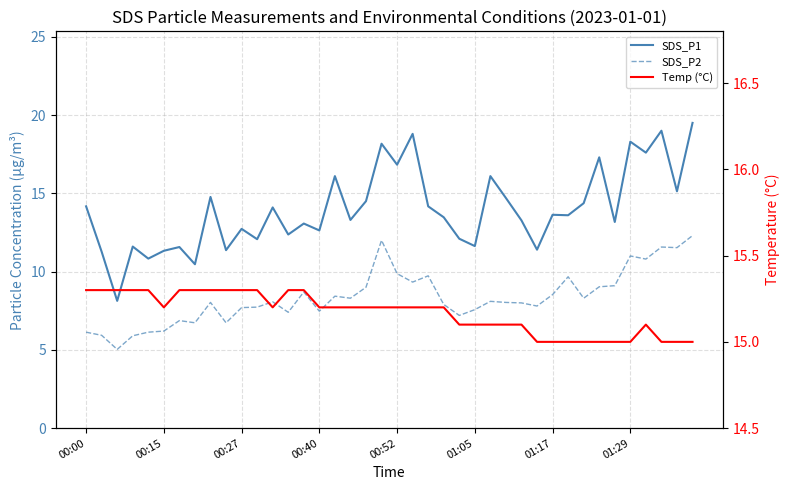

Count the number of categories in the chart.

40